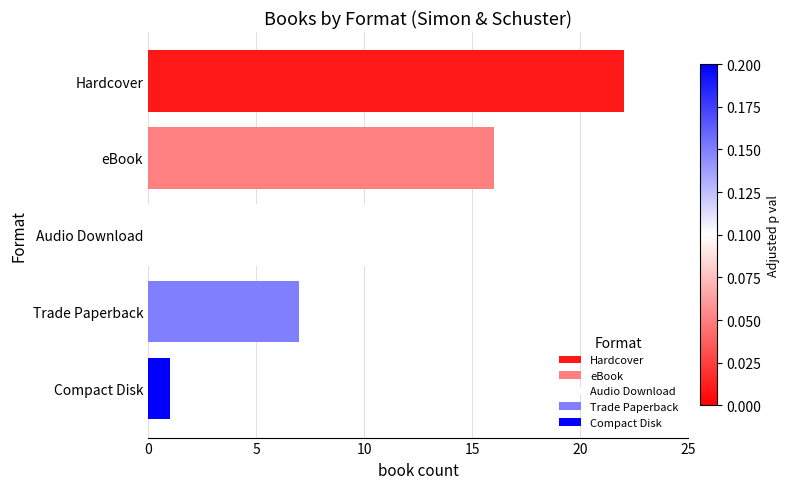

What is the change in value from Hardcover to eBook?

-6